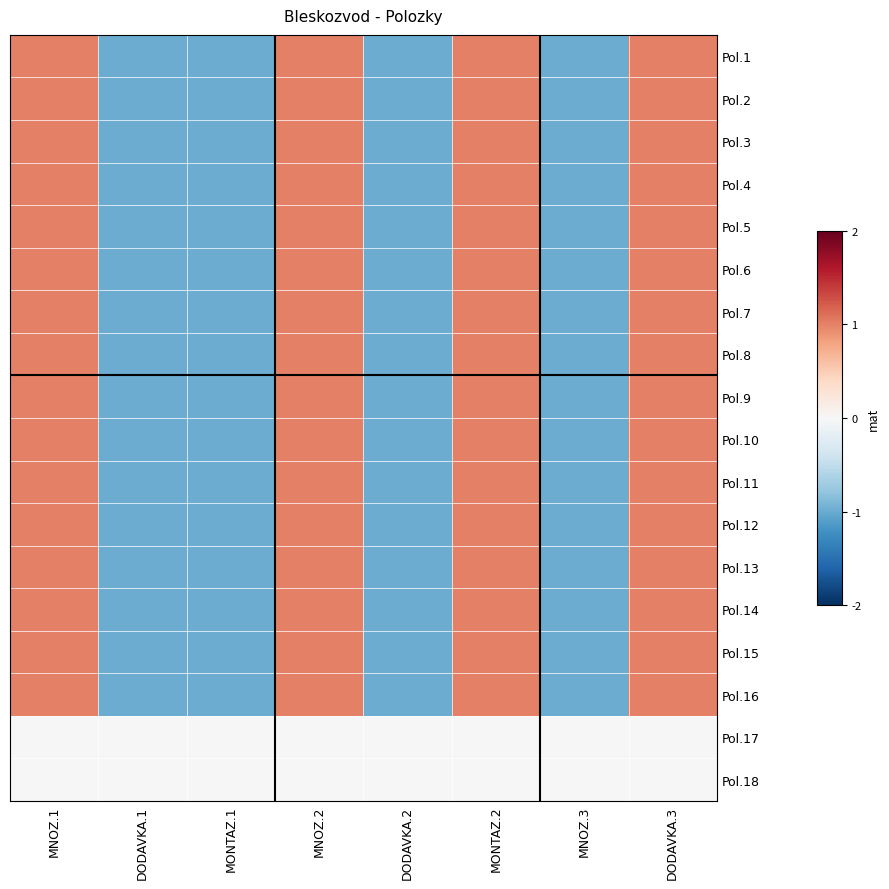

List the series in order of their peak value, highest first.

Pol.1, Pol.2, Pol.3, Pol.4, Pol.5, Pol.6, Pol.7, Pol.8, Pol.9, Pol.10, Pol.11, Pol.12, Pol.13, Pol.14, Pol.15, Pol.16, Pol.17, Pol.18